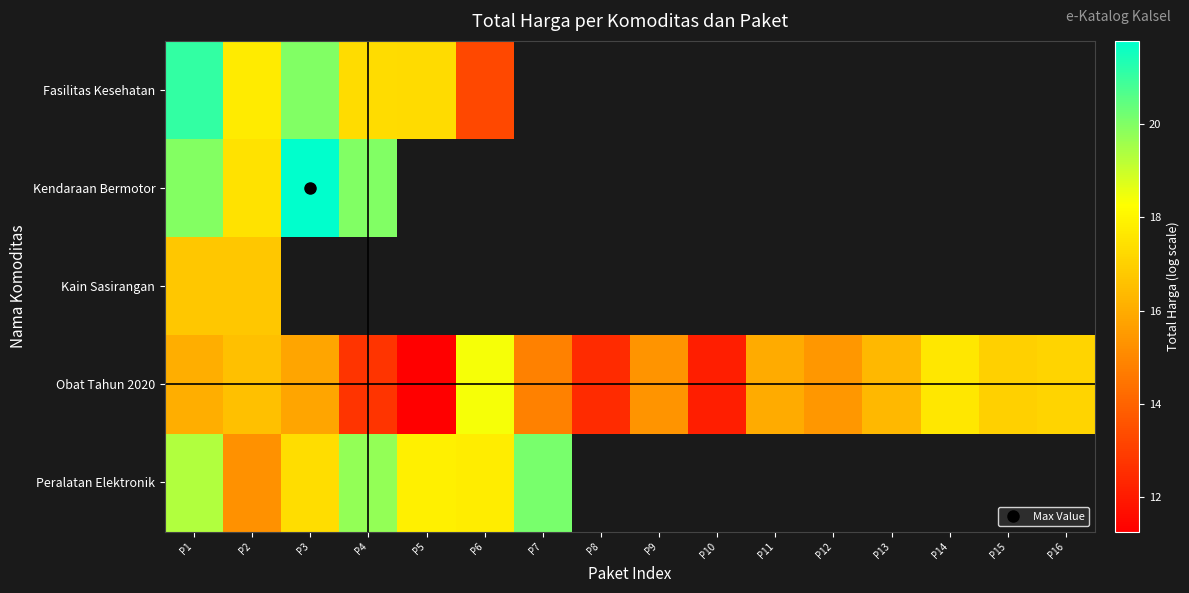

At which label does Fasilitas Kesehatan reach its minimum?

P6